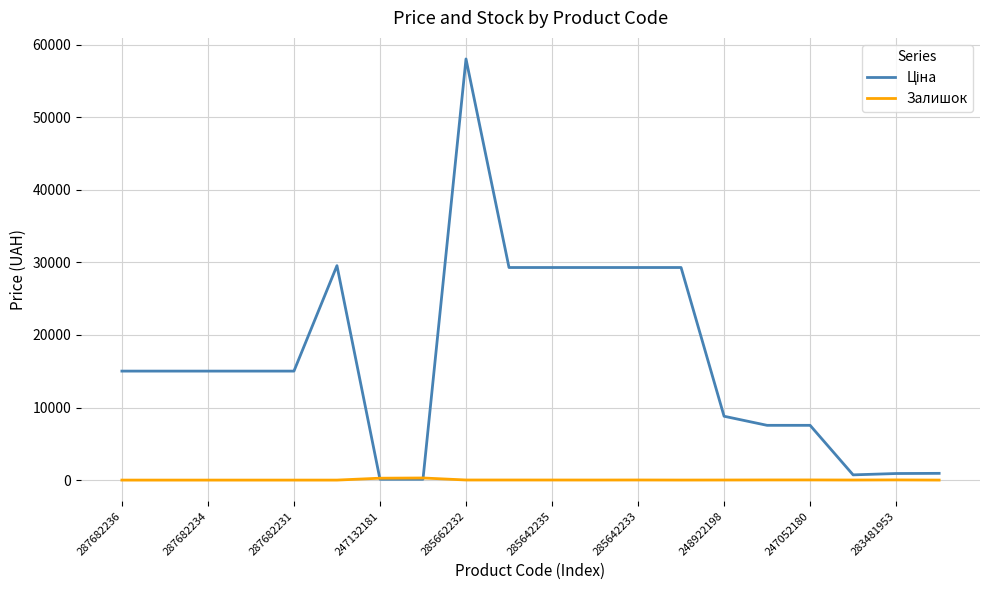

What is the maximum value shown in the chart?

58037.0